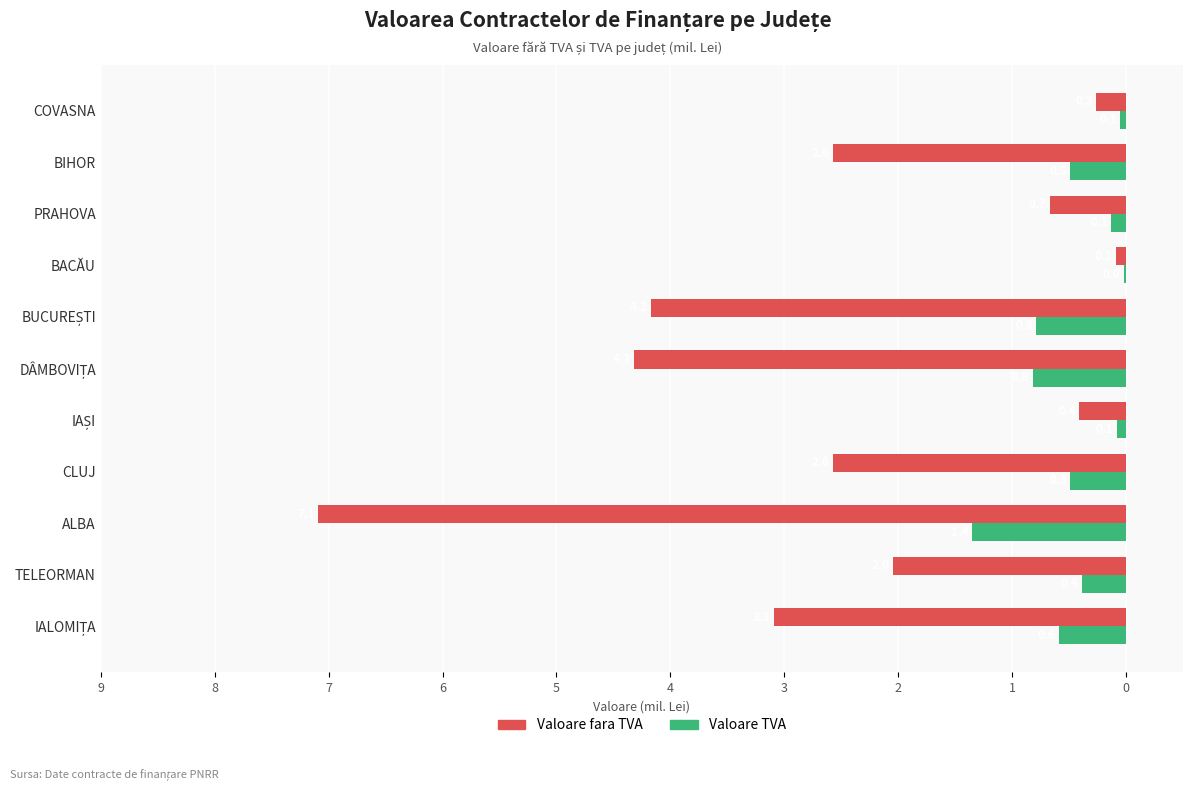

What are all the series names shown in the legend?

Valoare fara TVA, Valoare TVA